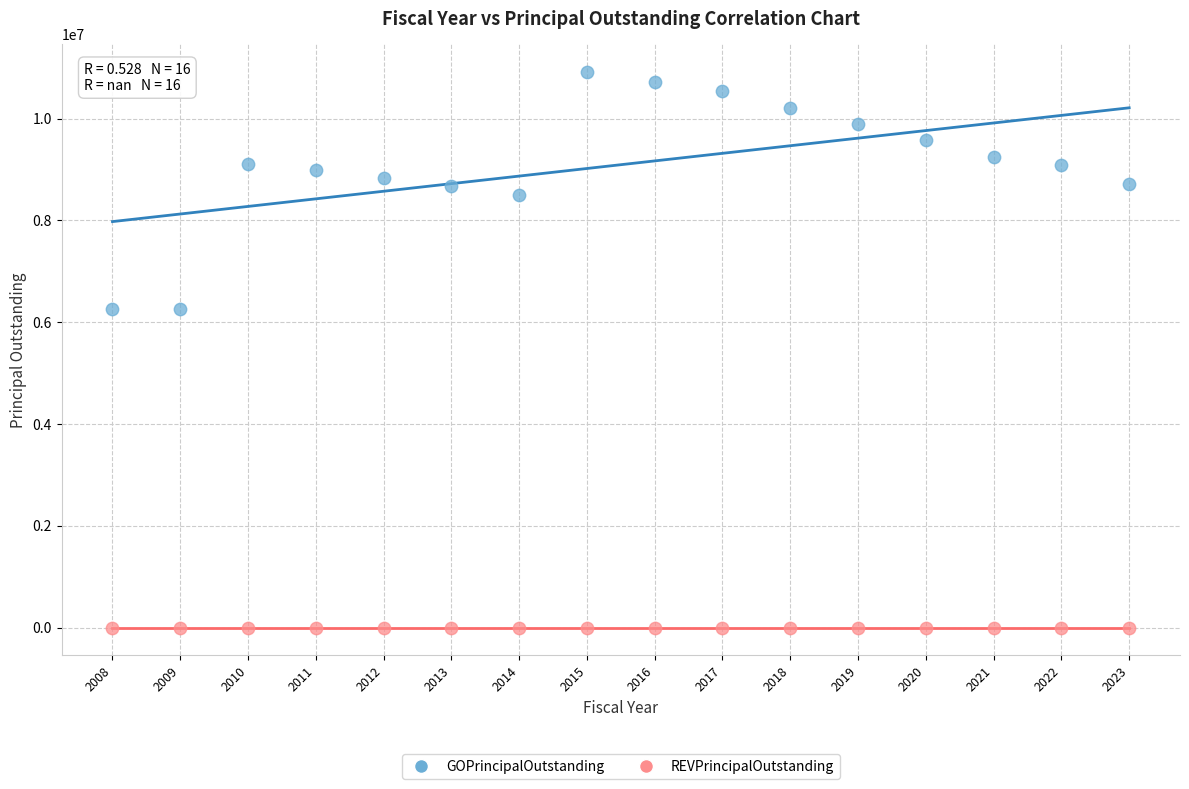

Which series contains the highest Y value?

GOPrincipalOutstanding